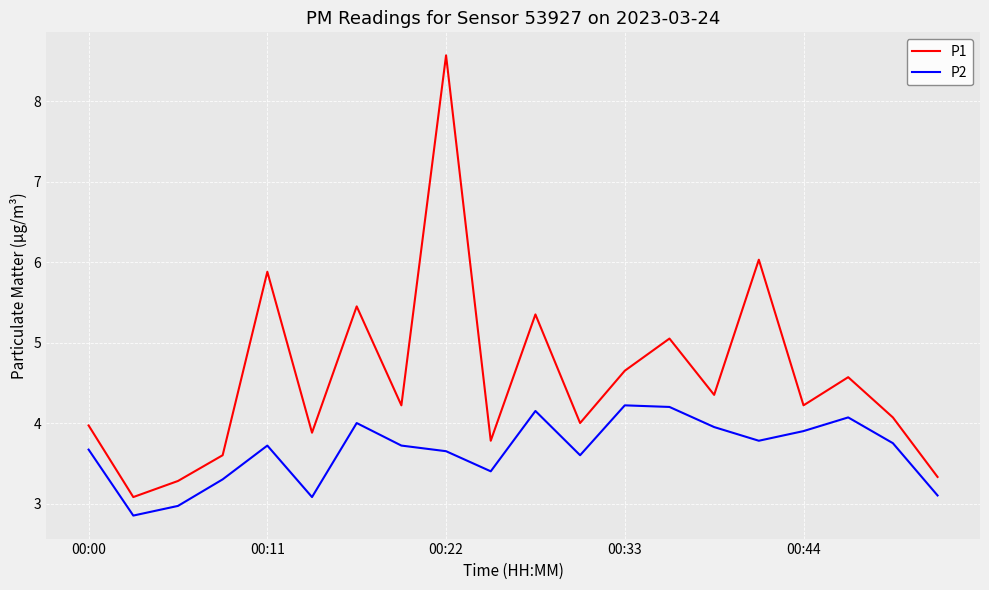

How many lines are shown in the chart?

2